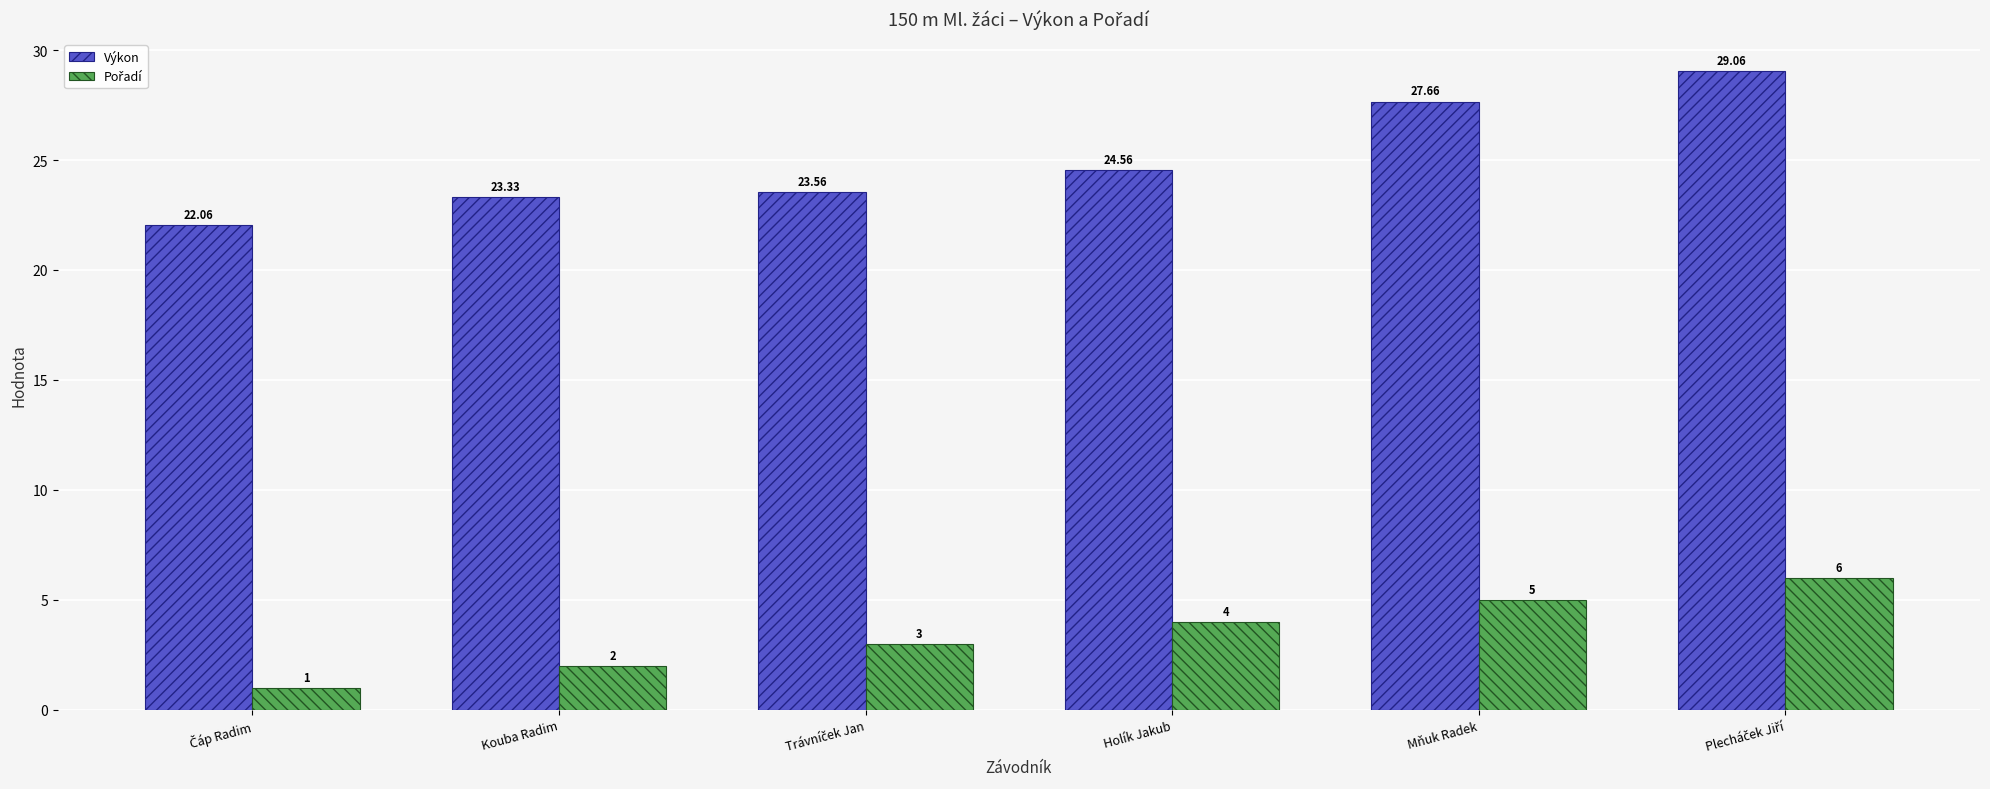

Are the bars horizontal?

No